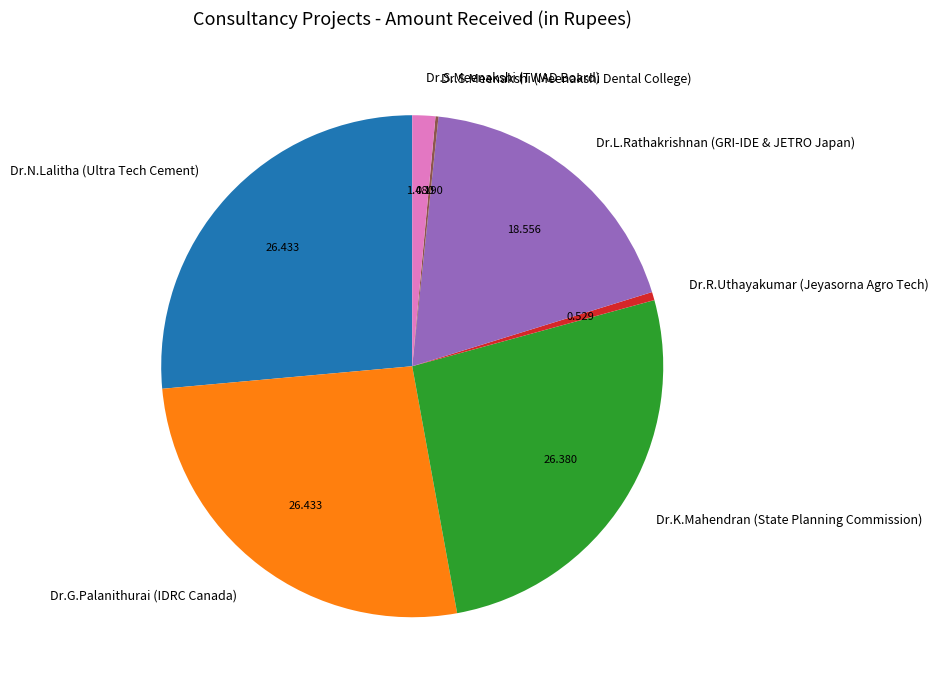

Approximately how many times larger is the value at Dr.S.Meenakshi (TWAD Board) compared to Dr.K.Mahendran (State Planning Commission)?

0.1